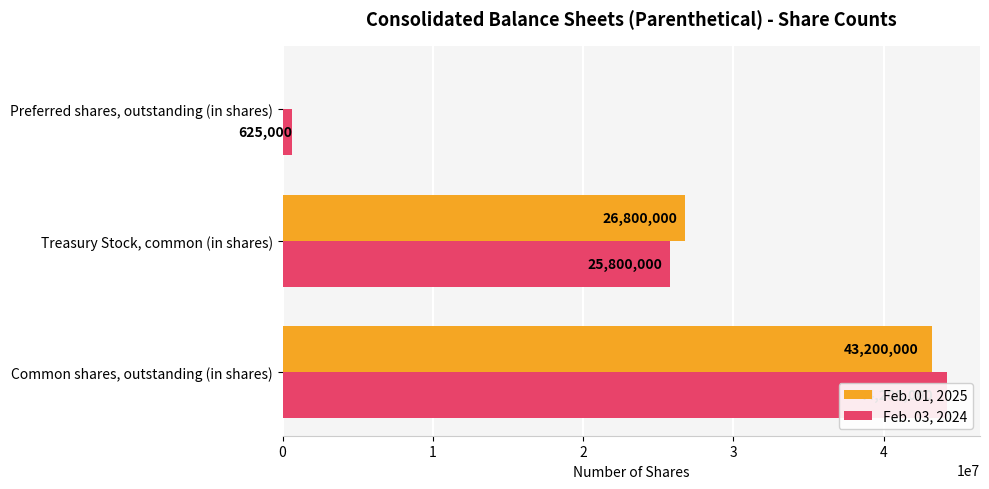

What is the maximum value for Feb. 03, 2024?

44200000